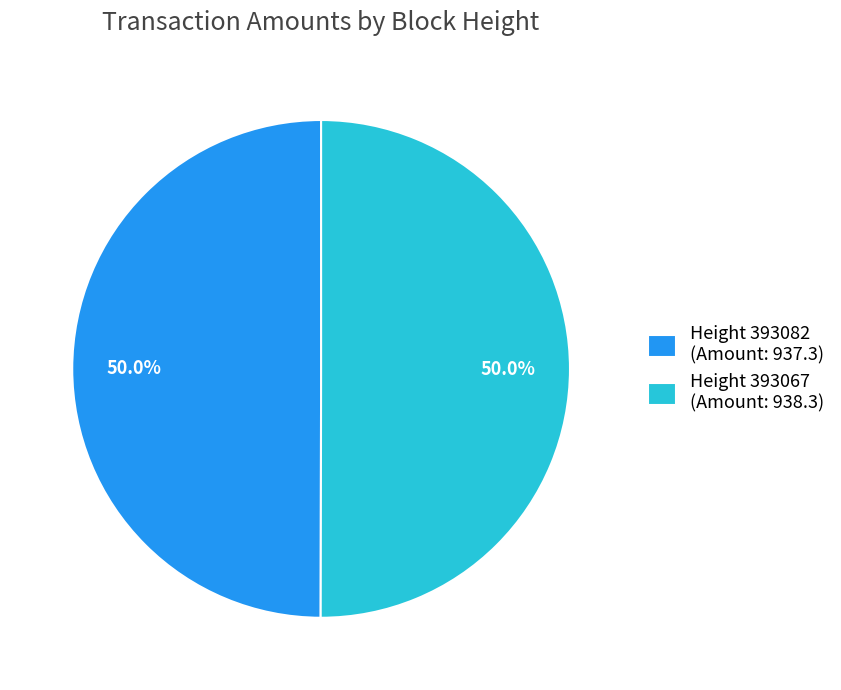

To the nearest percent, what is the combined percentage of Height 393082 and Height 393067?

100%